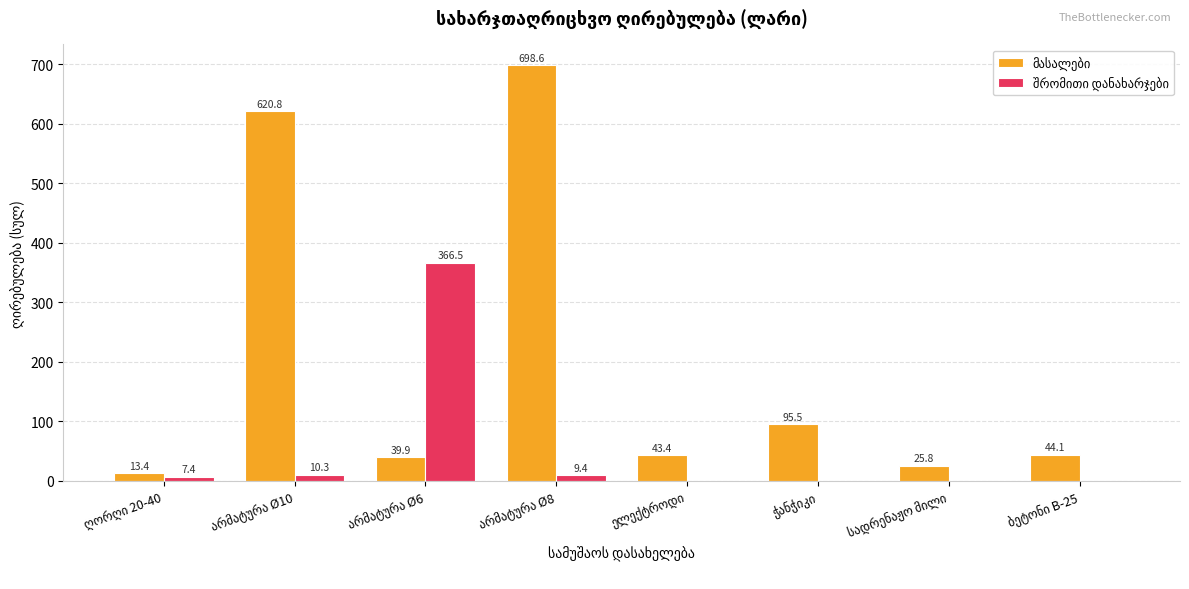

How many distinct data groups are displayed?

2